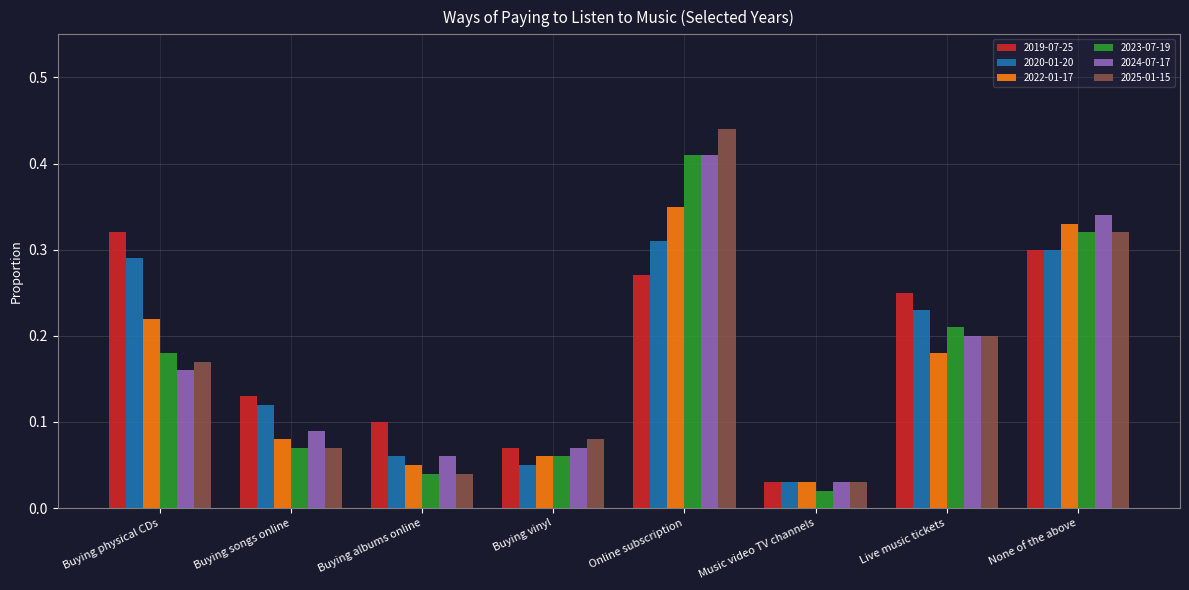

At which label does 2022-01-17 reach its peak?

Online subscription